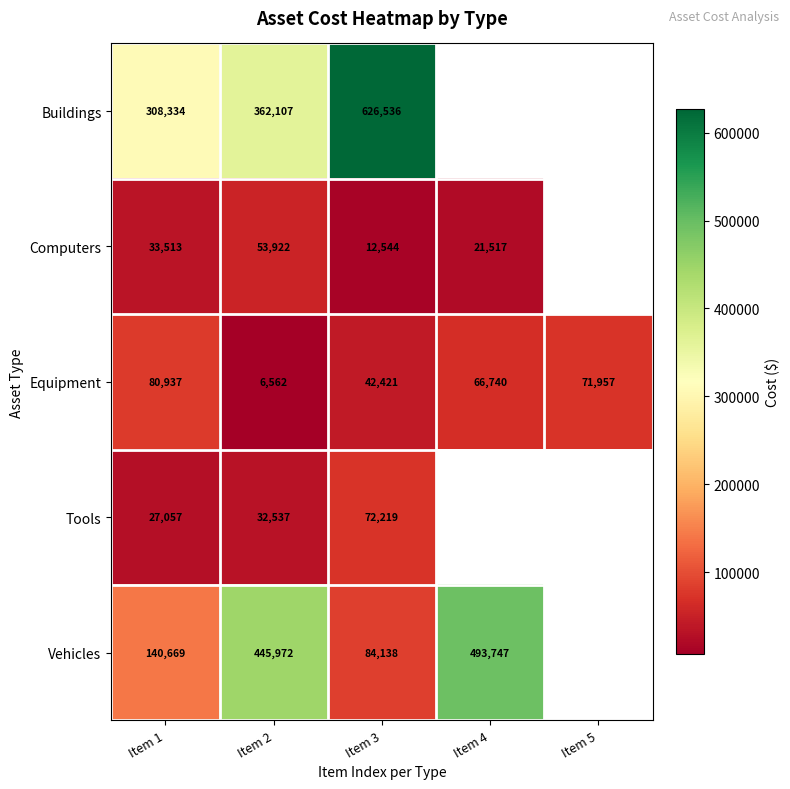

Rank the series at Item 1 from lowest to highest value.

Tools, Computers, Equipment, Vehicles, Buildings